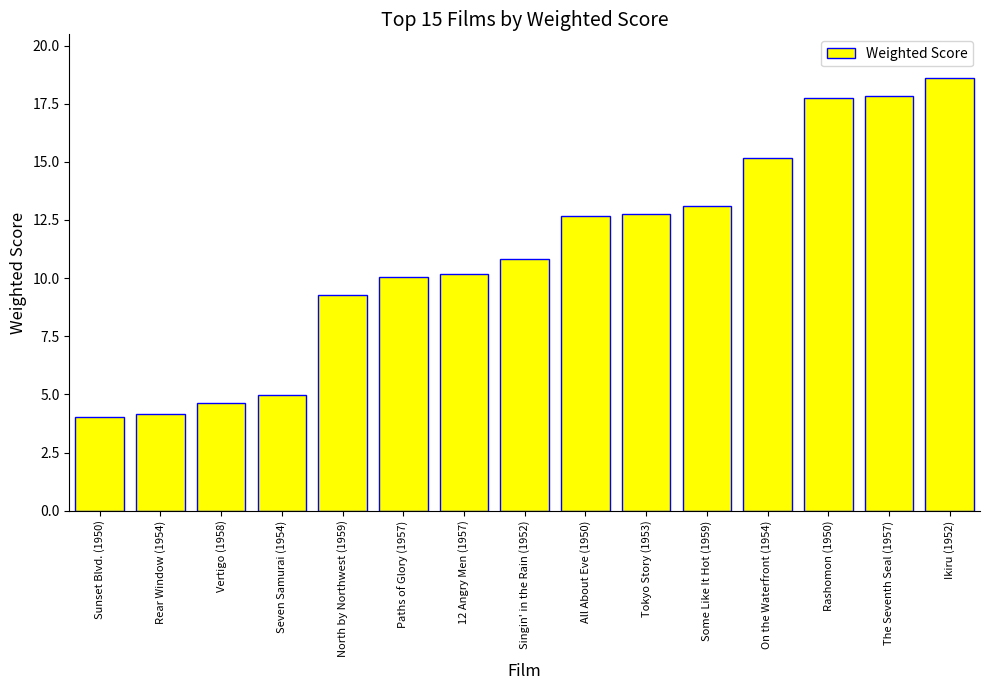

Reading left to right, extract all data points from this chart.

4.0	4.2	4.6	5.0	9.3	10.0	10.2	10.8	12.7	12.7	13.1	15.2	17.7	17.8	18.6